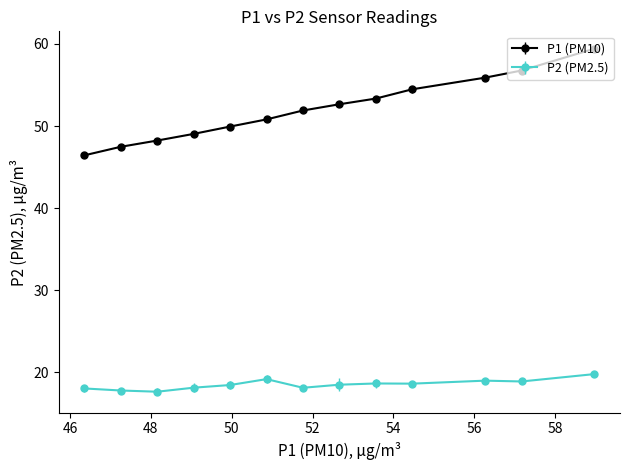

Which series has the largest total across all categories?

P1 (PM10)